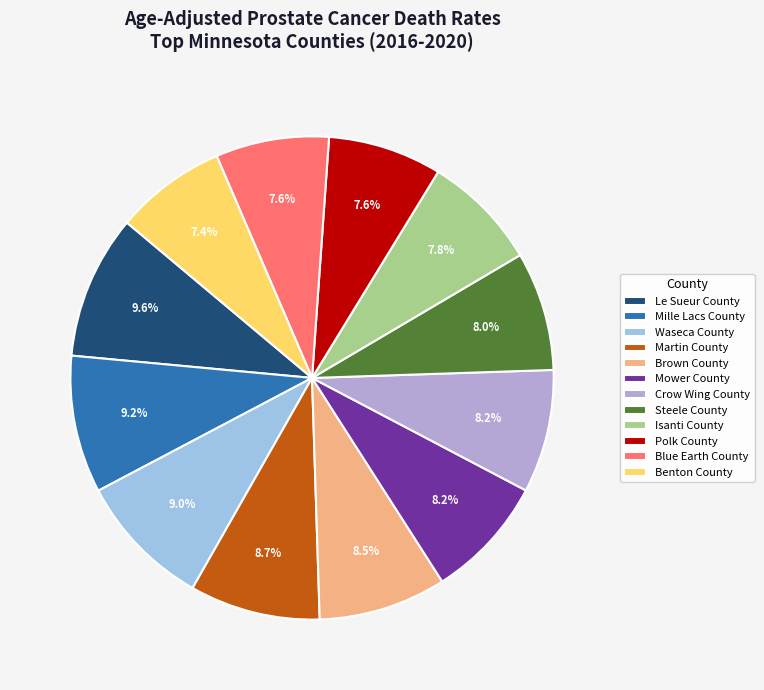

True or false: Steele County accounts for 16% of the total.

False